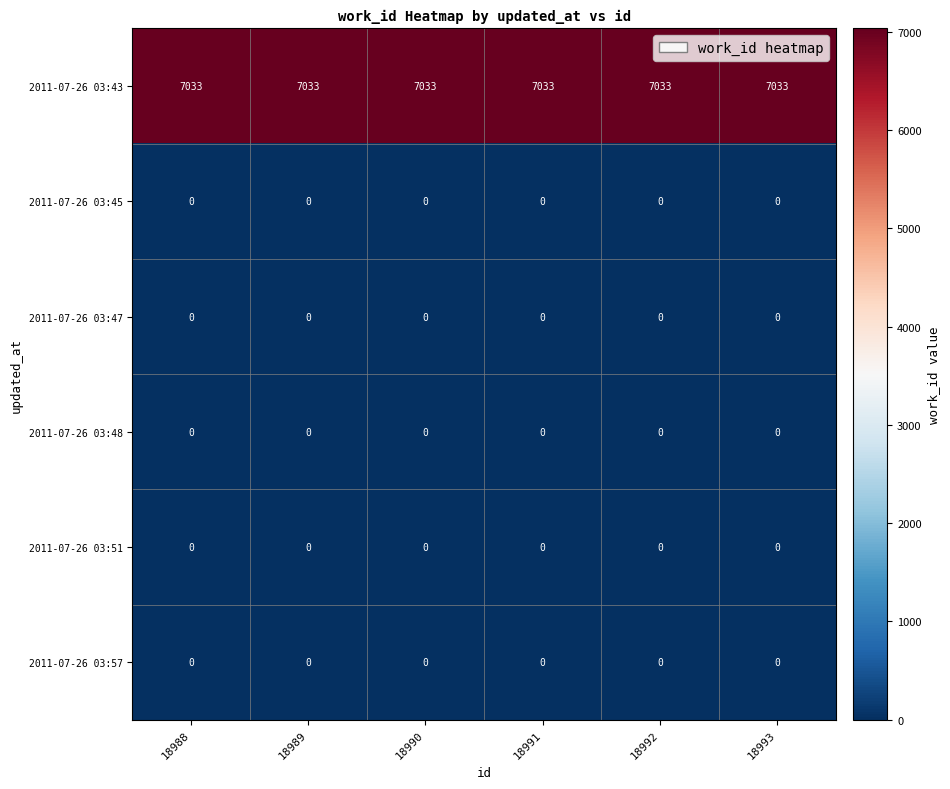

Which series has the largest total across all categories?

2011-07-26 03:43